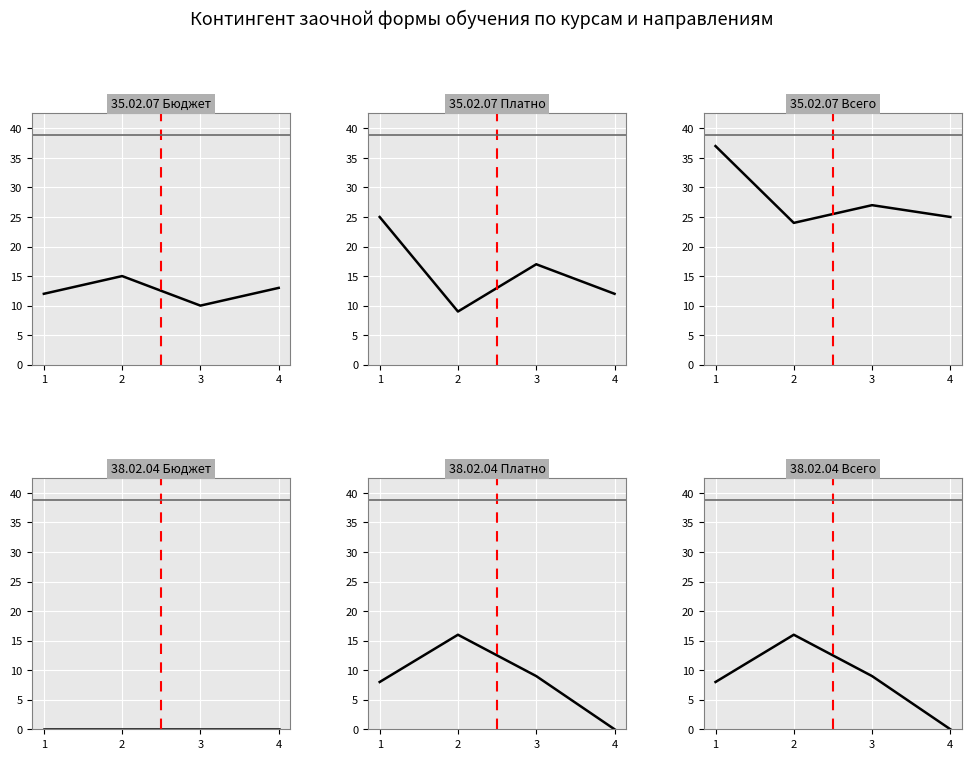

Which series has the largest total across all categories?

35.02.07 Всего